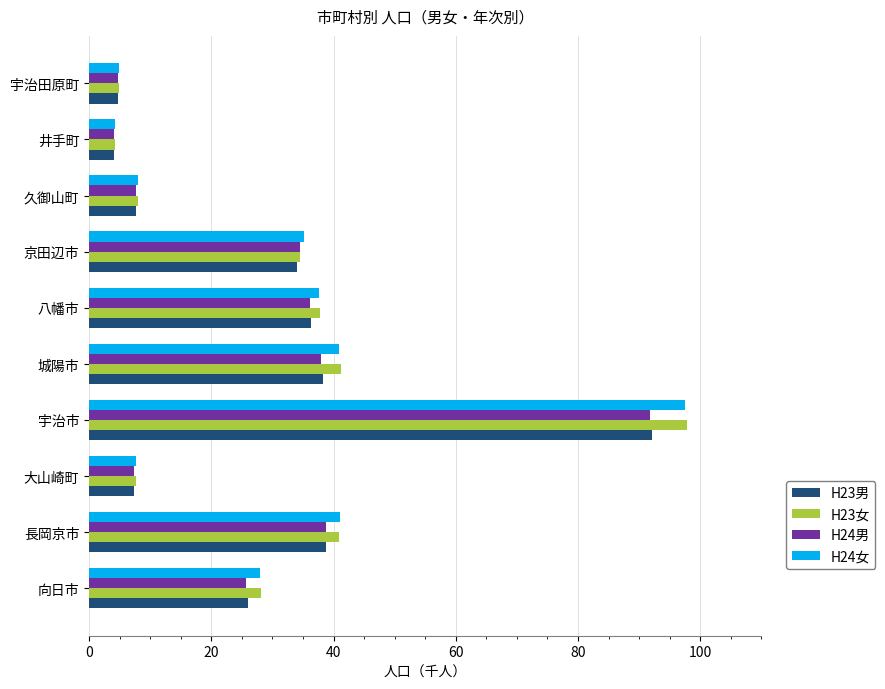

The value of H24男 at 久御山町 is 7.7. True or false?

True